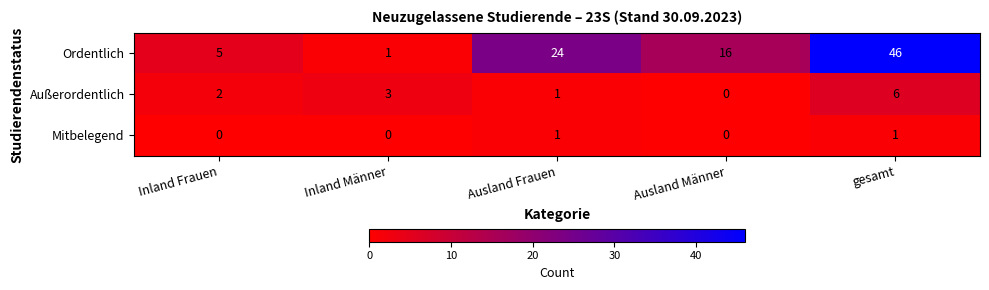

Which series has the largest total across all categories?

Ordentlich